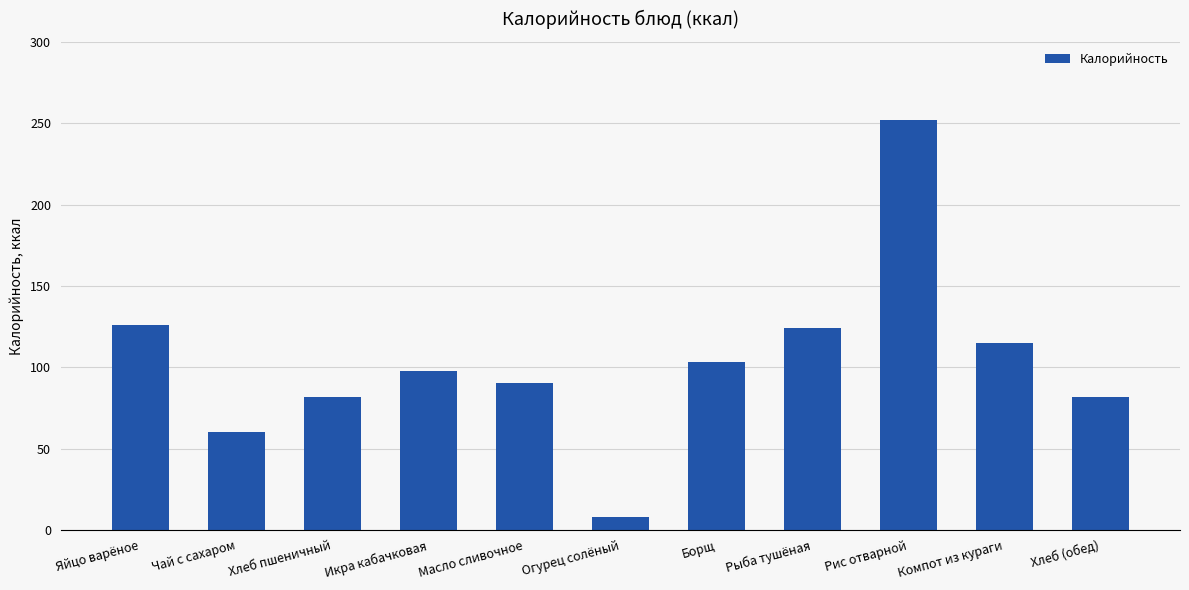

What is the change in value from Огурец солёный to Рыба тушёная?

+116.0